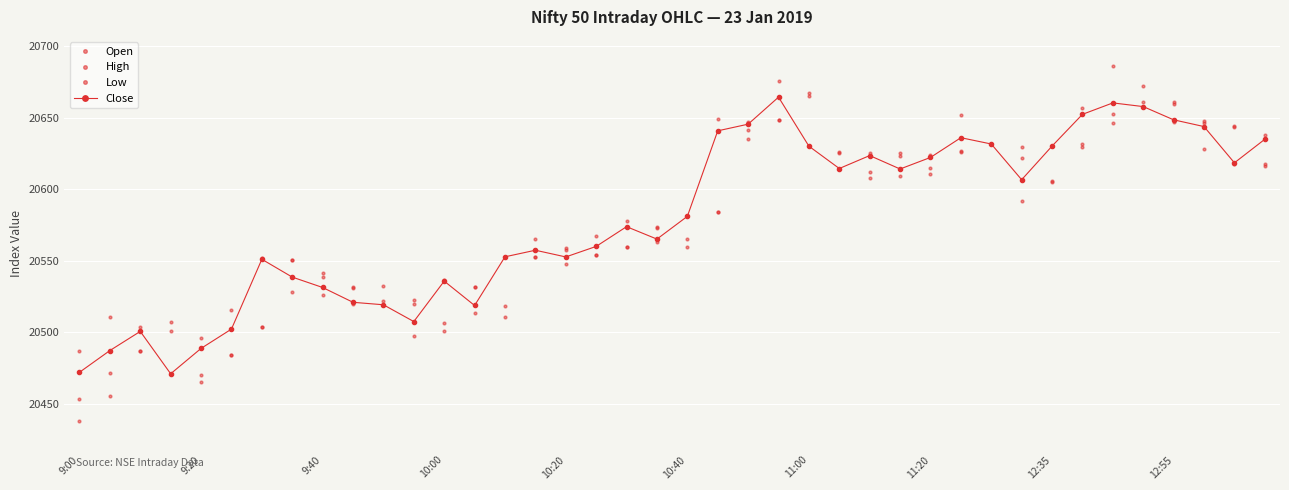

Reading left to right, transcribe all the data shown in this chart.

Open: 20453.4	20472.0	20487.1	20500.9	20470.1	20484.5	20504.1	20550.5	20538.9	20531.0	20522.2	20519.5	20506.3	20531.5	20518.7	20552.5	20557.3	20554.1	20560.0	20572.8	20565.3	20584.1	20641.4	20648.0	20664.9	20625.1	20611.9	20623.2	20614.7	20626.8	20631.5	20622.0	20605.9	20631.7	20652.8	20660.5	20659.1	20646.5	20643.5	20617.9
High: 20486.9	20510.9	20504.0	20507.2	20495.8	20516.0	20551.8	20550.5	20541.7	20531.6	20532.1	20523.0	20536.3	20531.5	20552.8	20565.2	20559.0	20567.6	20577.9	20573.9	20581.0	20648.7	20646.6	20675.7	20667.2	20625.8	20625.2	20625.0	20624.2	20652.1	20631.5	20629.2	20630.1	20656.7	20686.3	20671.9	20660.8	20647.8	20643.8	20637.8
Low: 20438.2	20455.4	20487.1	20471.2	20465.4	20484.5	20504.1	20528.3	20526.2	20519.7	20519.2	20497.4	20501.1	20513.4	20511.0	20552.5	20547.7	20554.1	20560.0	20562.9	20559.4	20584.1	20634.8	20648.0	20630.0	20614.4	20608.1	20609.2	20610.9	20626.0	20631.5	20592.1	20605.0	20629.8	20646.0	20657.5	20646.8	20628.3	20617.9	20616.4
Close: 20472.2	20487.4	20500.8	20471.2	20488.9	20502.4	20551.1	20538.7	20531.4	20521.1	20519.3	20507.6	20535.9	20518.8	20552.8	20557.4	20552.7	20560.1	20573.8	20565.2	20581.0	20640.7	20645.4	20664.2	20630.0	20614.4	20623.5	20614.1	20622.2	20635.9	20631.5	20606.6	20630.1	20652.2	20660.2	20657.7	20648.4	20643.7	20618.4	20634.8